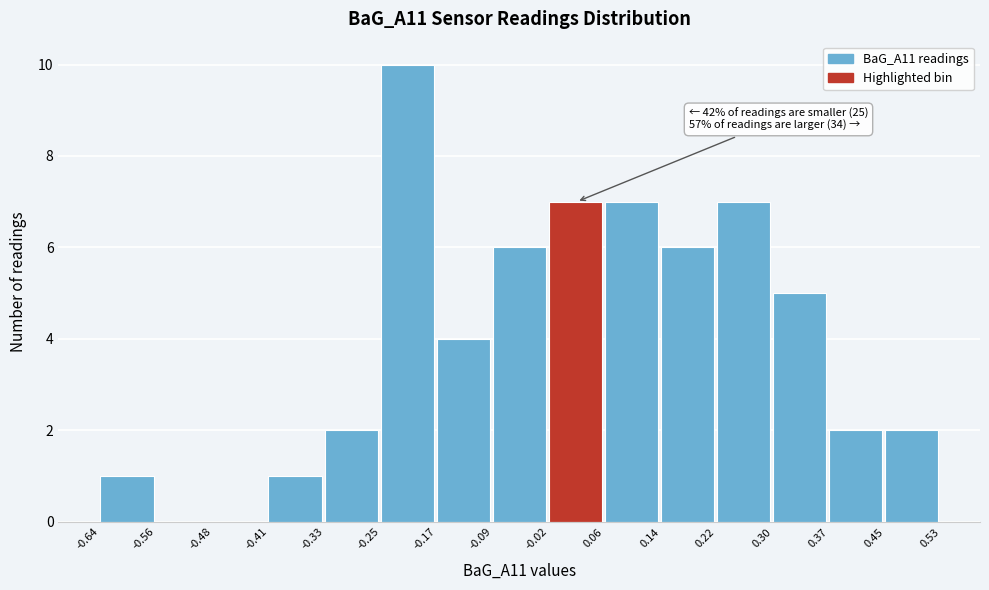

Which range on the x-axis has the tallest bar?

-0.25 to -0.17